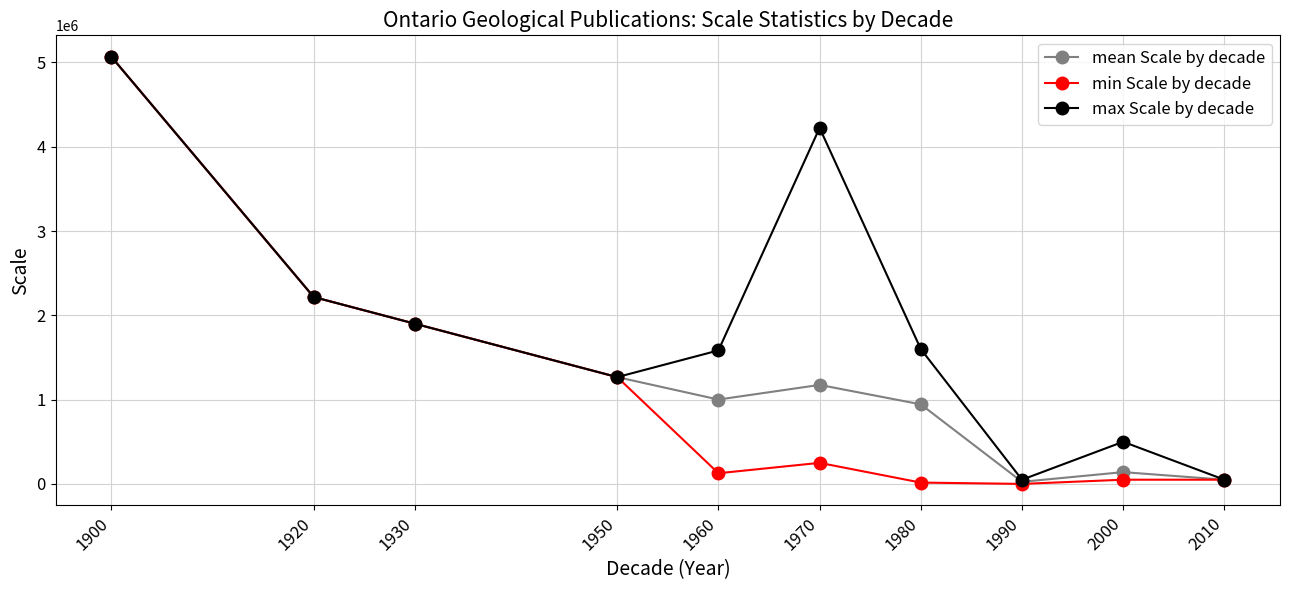

What is the smallest value displayed?

125